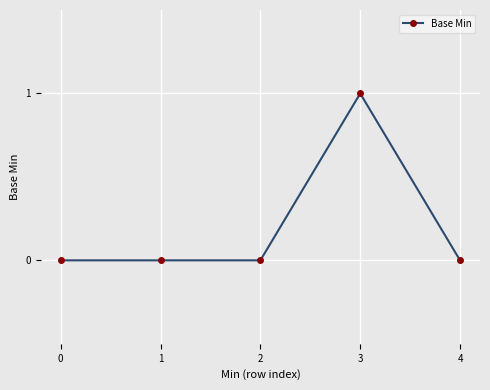

How many lines are shown in the chart?

1